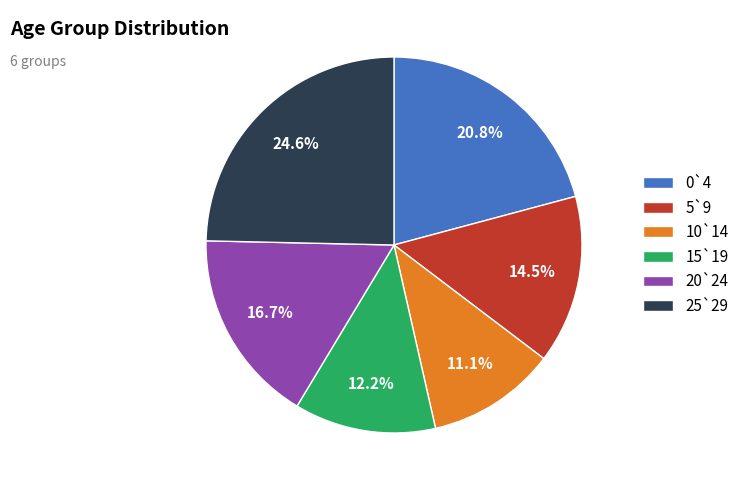

What is the ratio of the value at 15`19 to the value at 25`29?

0.5